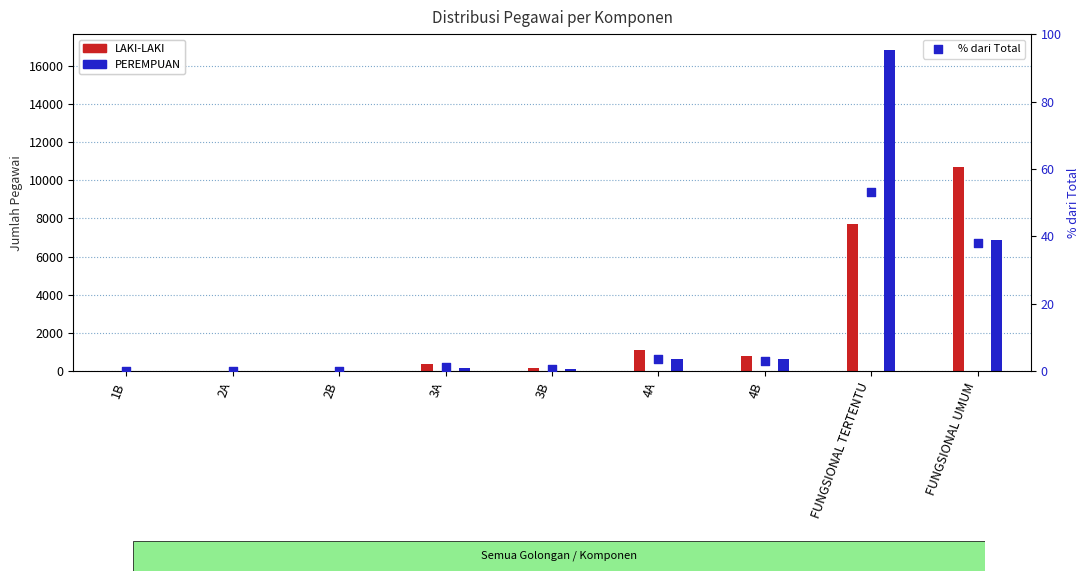

Which series has the largest total across all categories?

PEREMPUAN